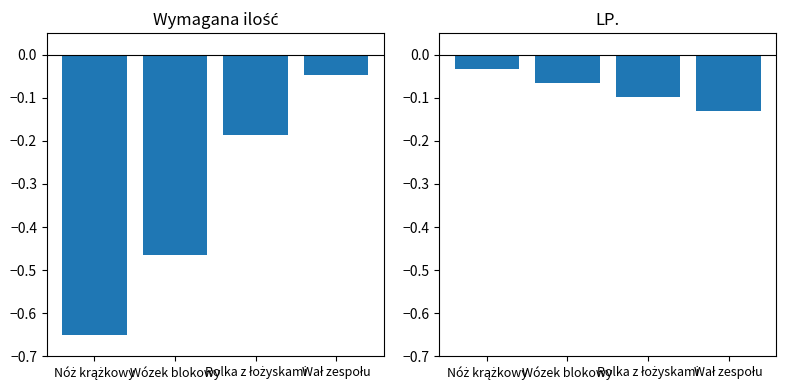

Which series has the largest total across all categories?

LP.